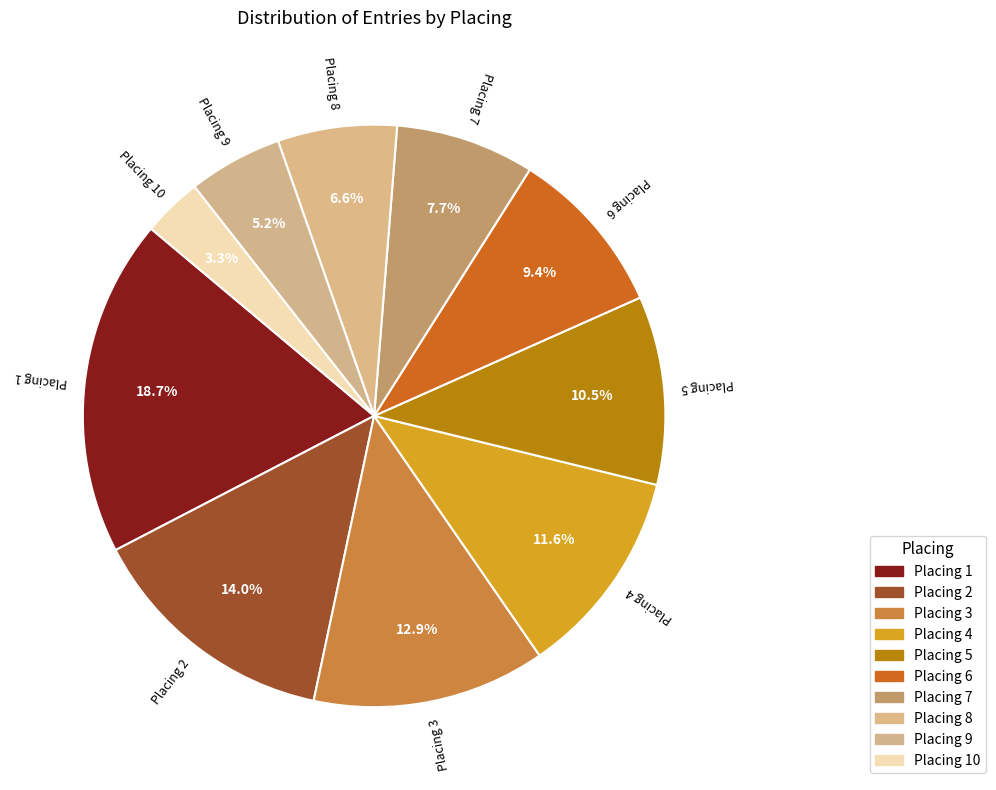

Which slice is the smallest?

Placing 10